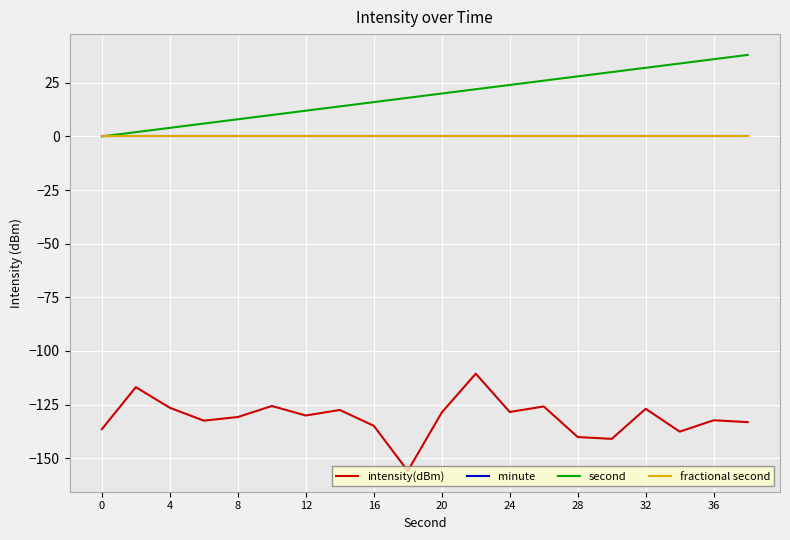

Which series has the largest total across all categories?

second